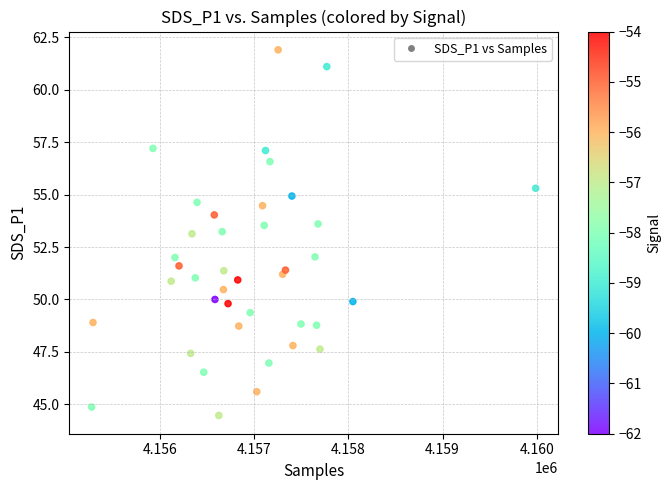

What is the range of X values (max minus min)?

4716.0